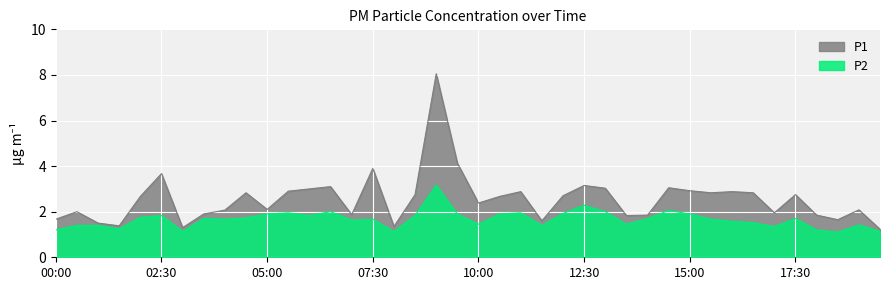

The value of P1 at 11:30 is 2.7. True or false?

False